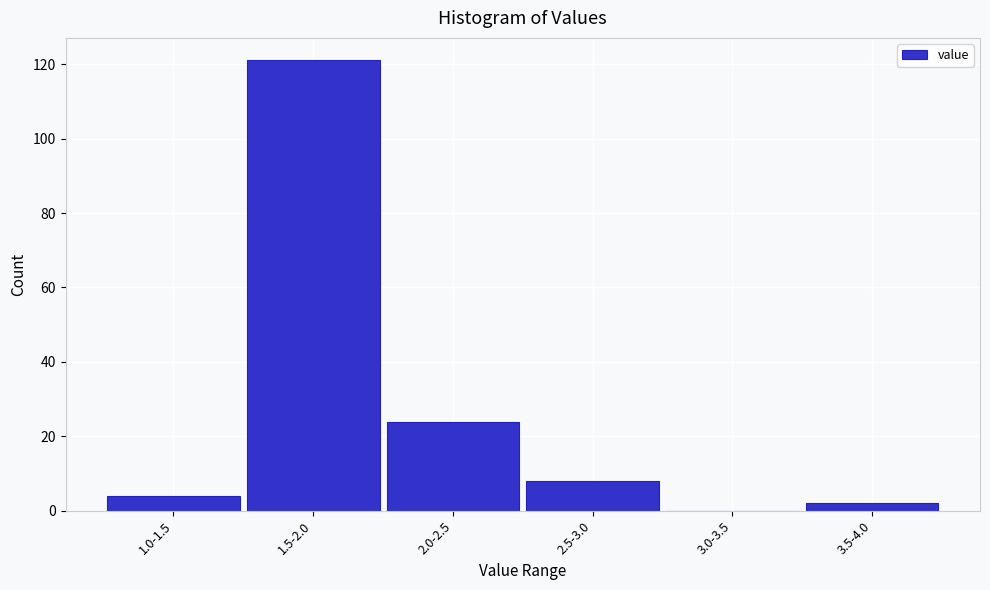

Reading left to right, transcribe all the data shown in this chart.

1.0-1.5=4	1.5-2.0=121	2.0-2.5=24	2.5-3.0=8	3.0-3.5=0	3.5-4.0=2